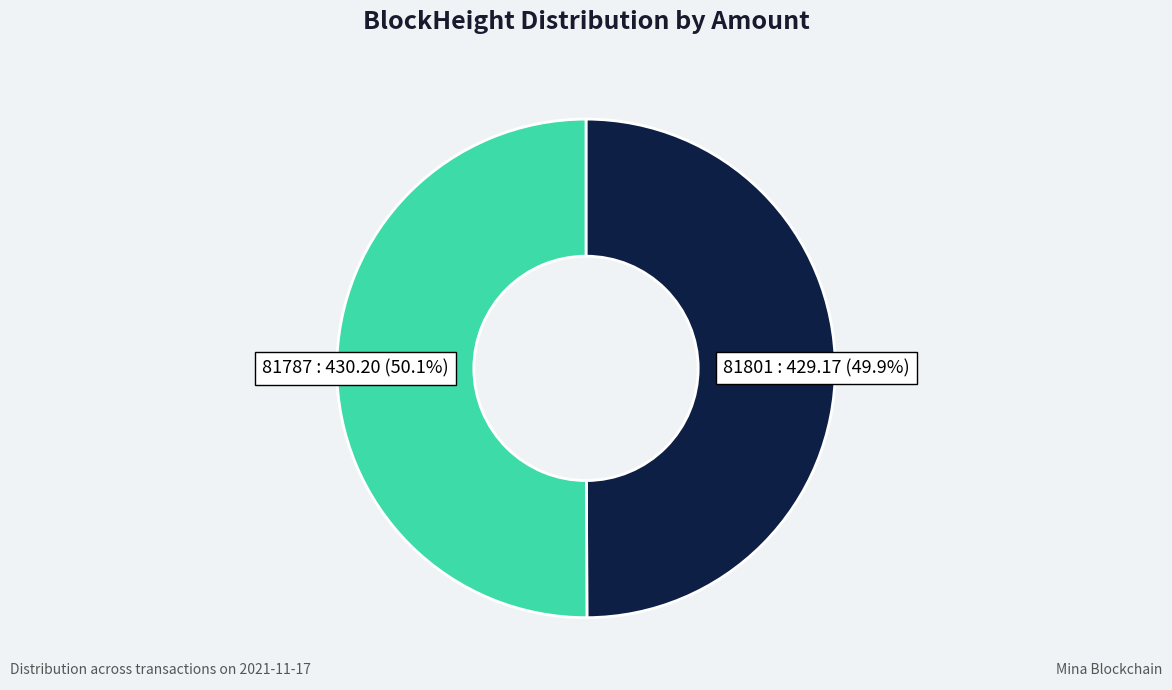

Count the number of slices in the pie.

2